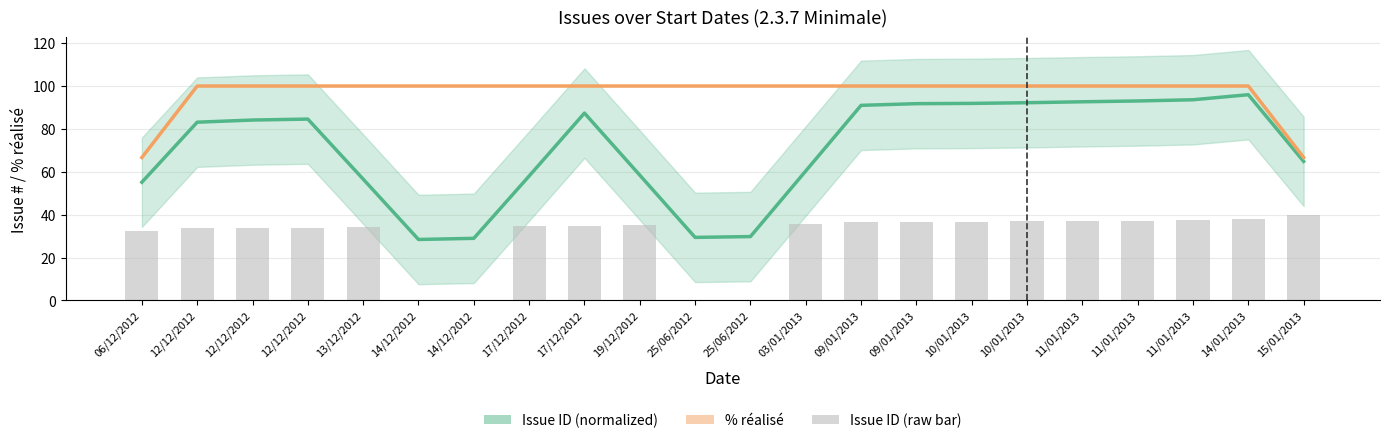

The Issue ID (normalized) series shows 95.9 at 14/01/2013. True or false?

True